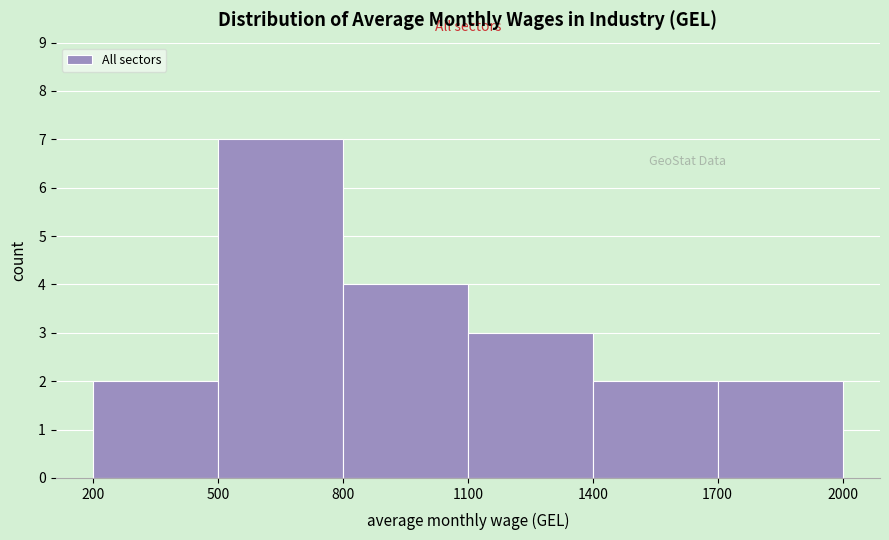

Reading left to right, list every bar in this chart as the range it spans on the x-axis followed by its height. The values are not printed on the chart, so give them approximately, as read against the axis.

200 to 500: 2
500 to 800: 7
800 to 1100: 4
1100 to 1400: 3
1400 to 1700: 2
1700 to 2000: 2